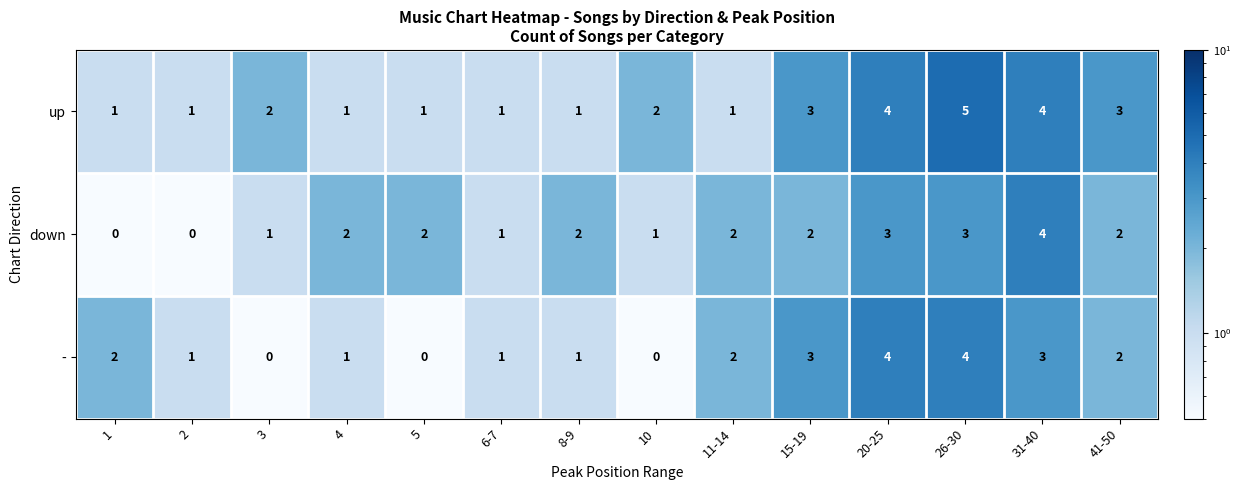

What is the maximum value for up?

5